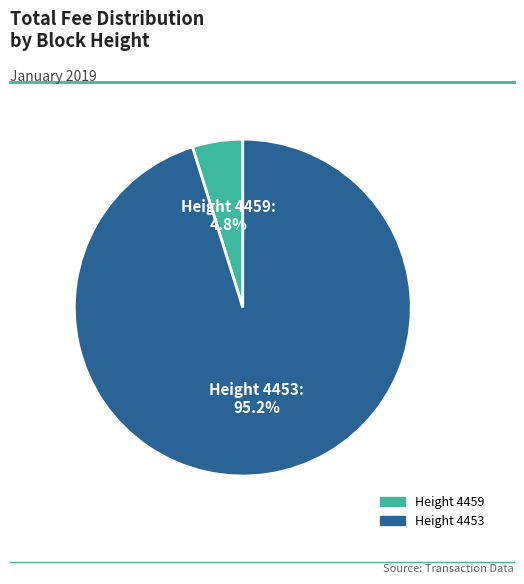

Is there a majority slice in this chart?

Yes